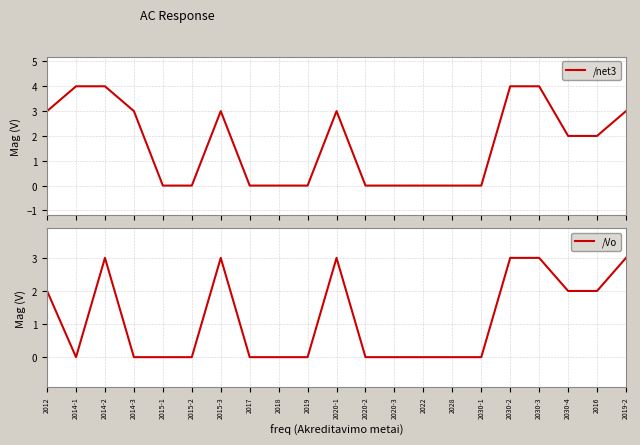

Is this an area chart (filled region under the line)?

No